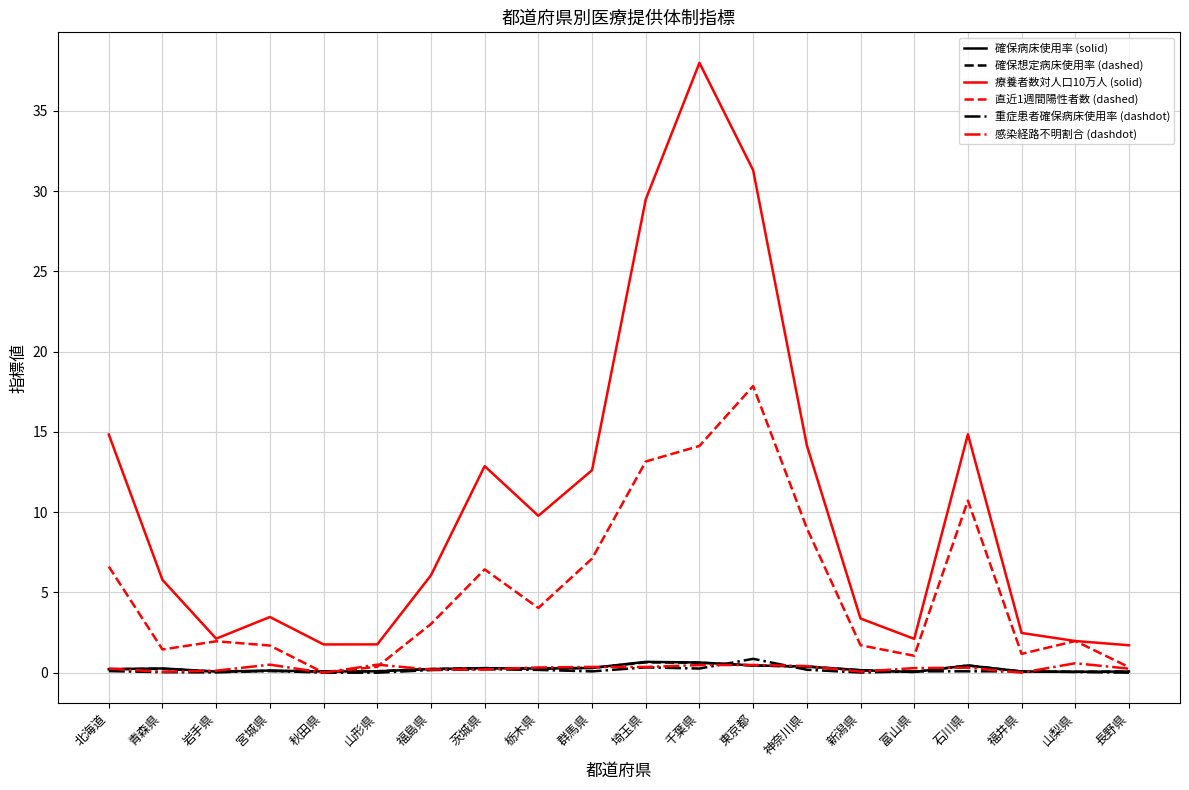

Which series has the largest total across all categories?

療養者数対人口10万人 (solid)